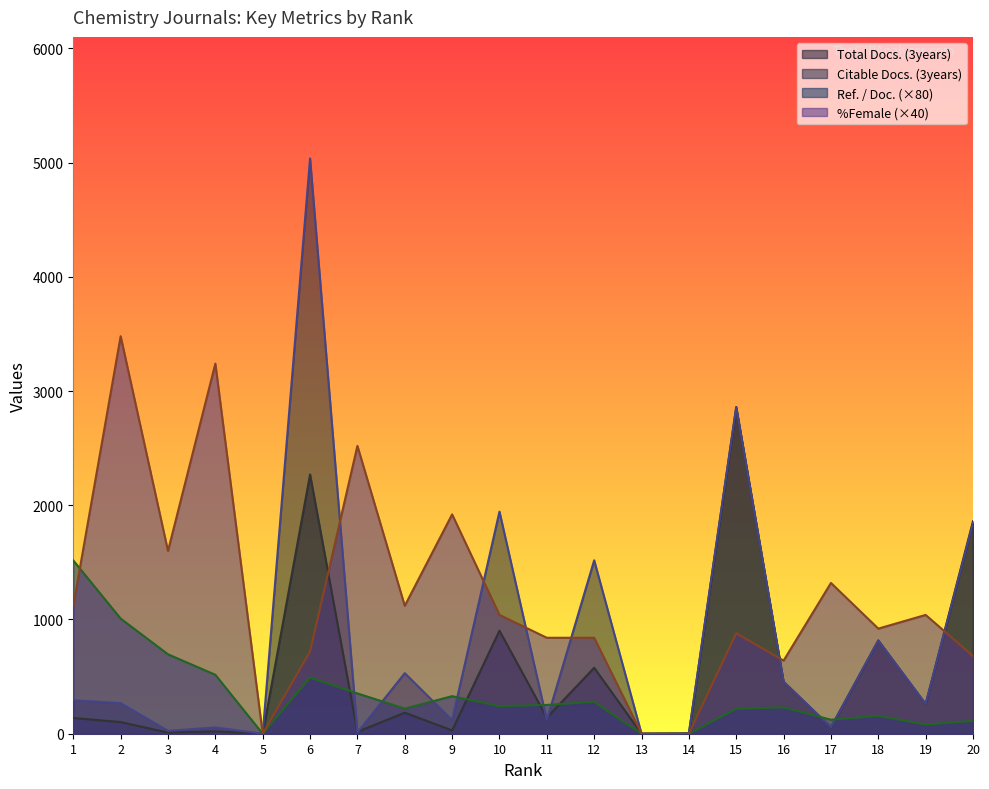

What is the value of the Citable Docs. (3years) point at the 19th from the left?

260.0